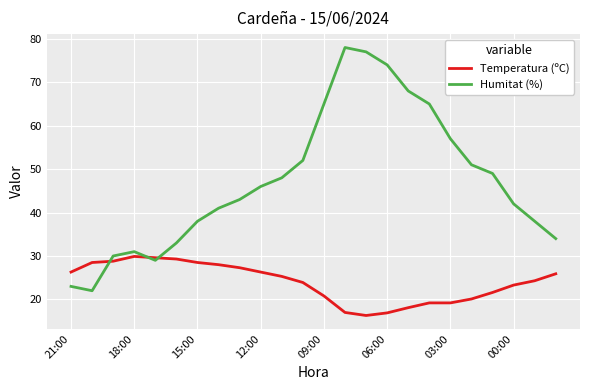

What is the greatest value displayed?

78.0